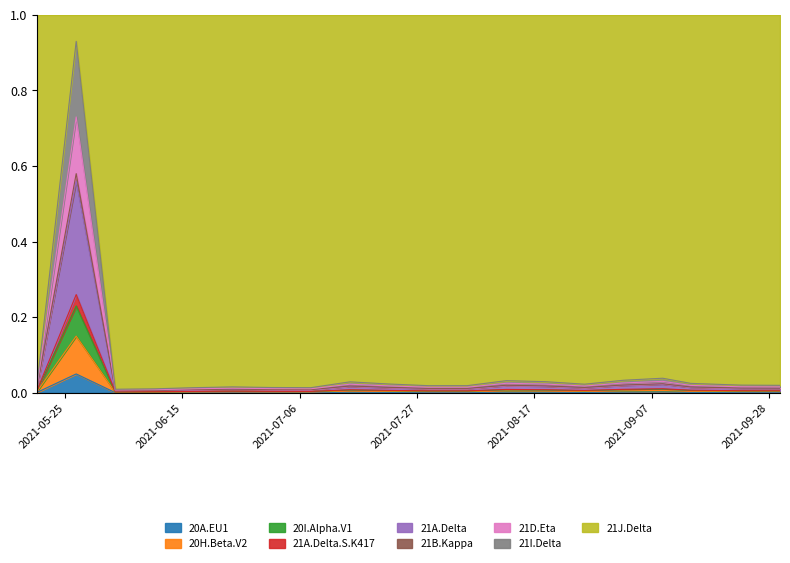

The chart shows a value of 0.0 at 2021-06-17. True or false?

False